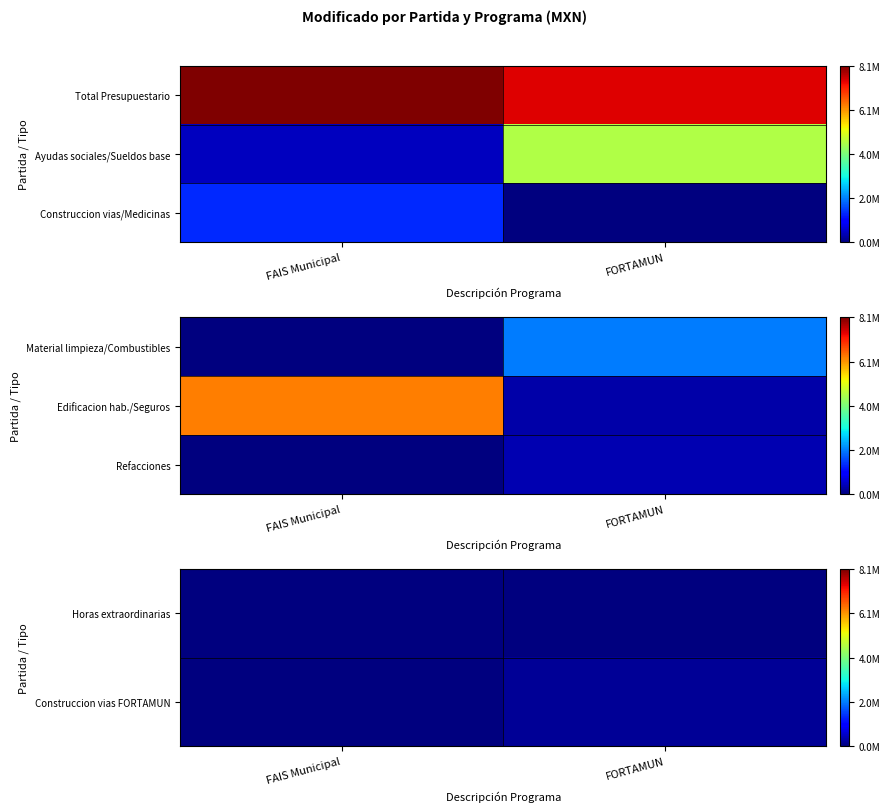

The Refacciones series shows 370000.0 at FORTAMUN. True or false?

True